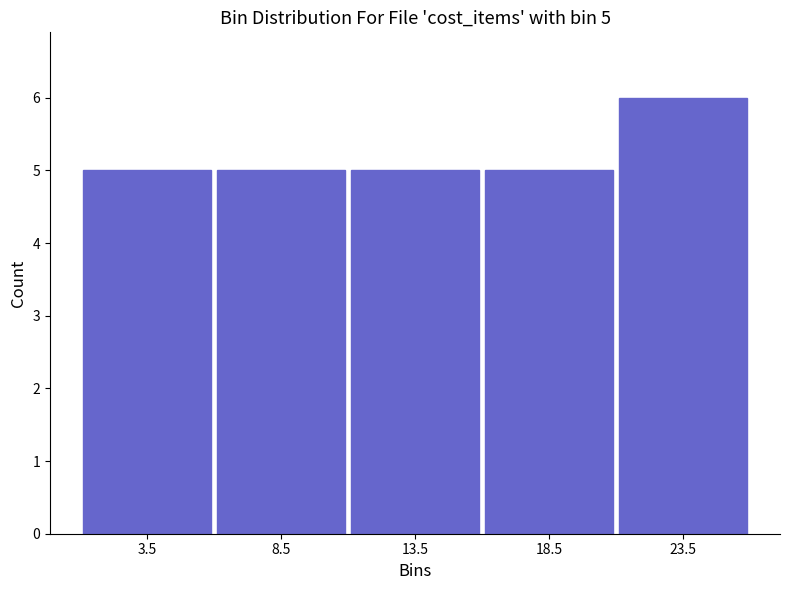

Over which range of the x-axis is the bar tallest?

21 to 26